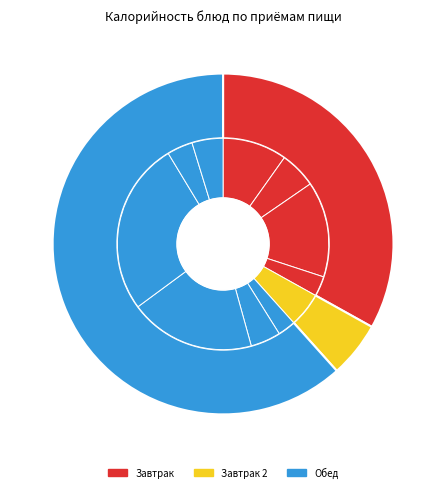

What is the change in value from Фрукты (завтрак 2) to Сладкий чай (обед)?

-28.0